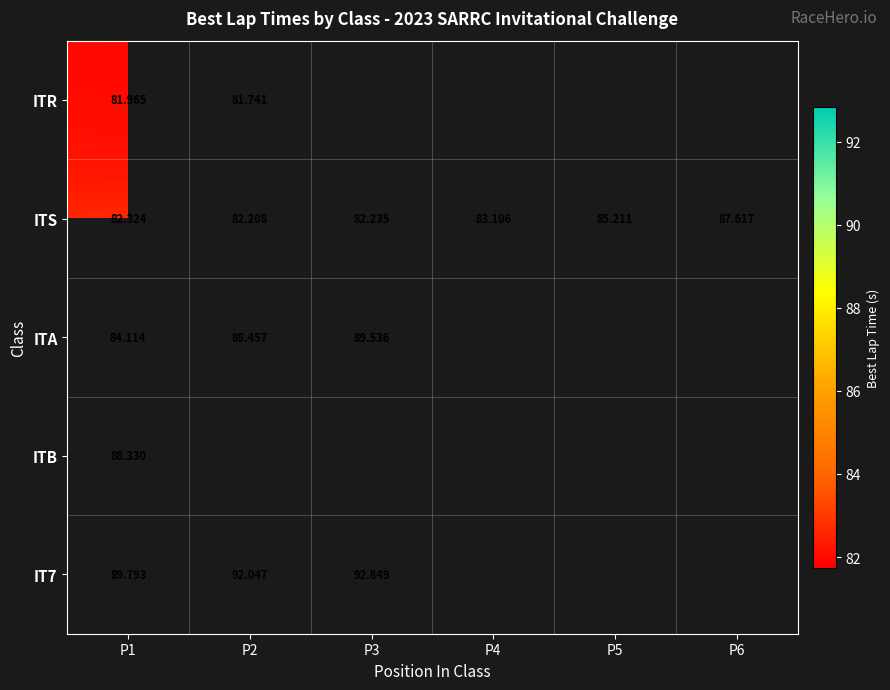

At which category is the sum across all series the highest?

P1